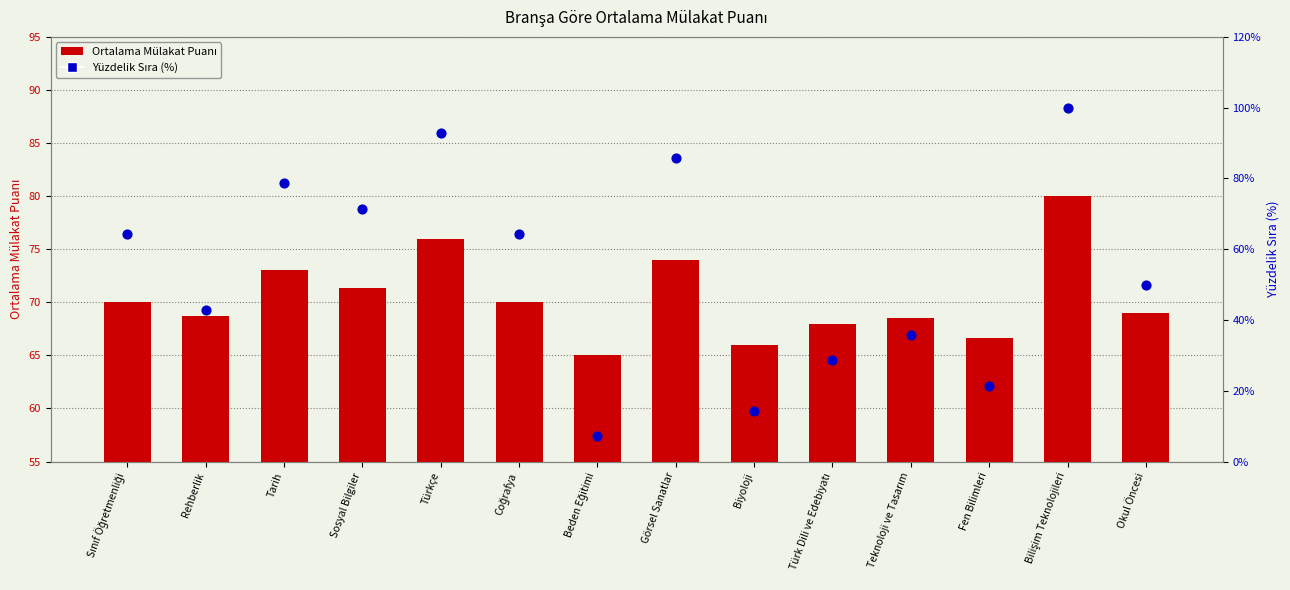

Which series reaches the maximum Y coordinate?

Yüzdelik Sıra (Branş içi)